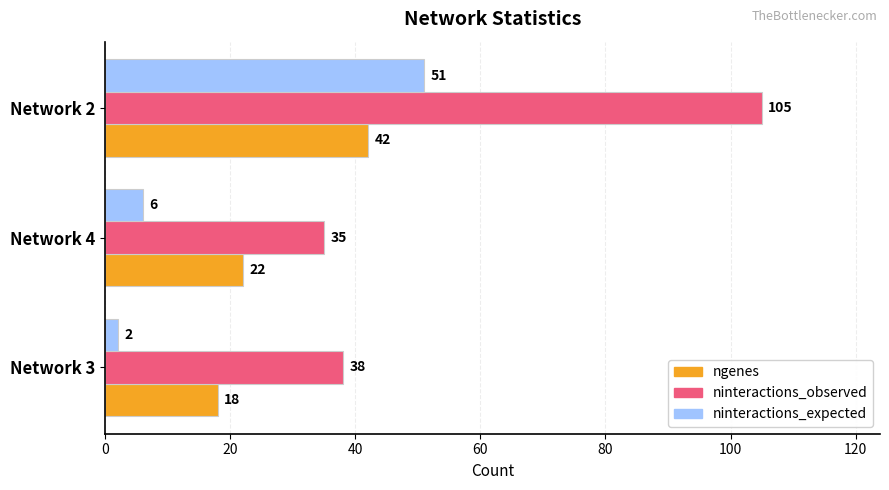

Where is ngenes nearest to the value 30?

Network 4